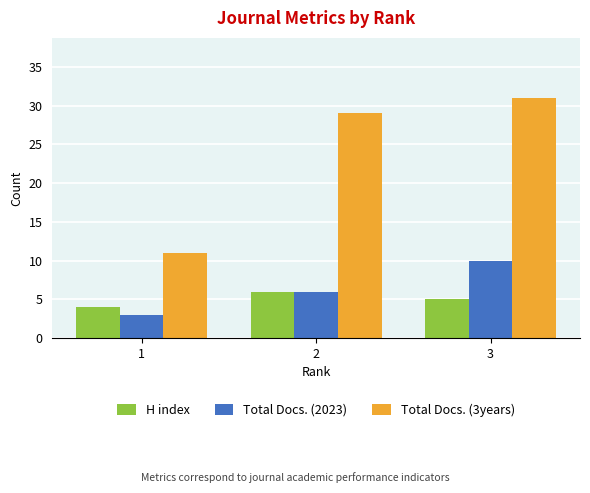

What is the lowest value of the H index series?

4